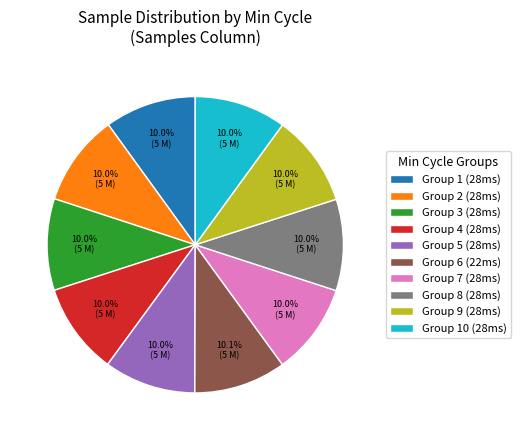

What is the ratio of the value at Group 5 (28ms) to the value at Group 6 (22ms)?

1.0